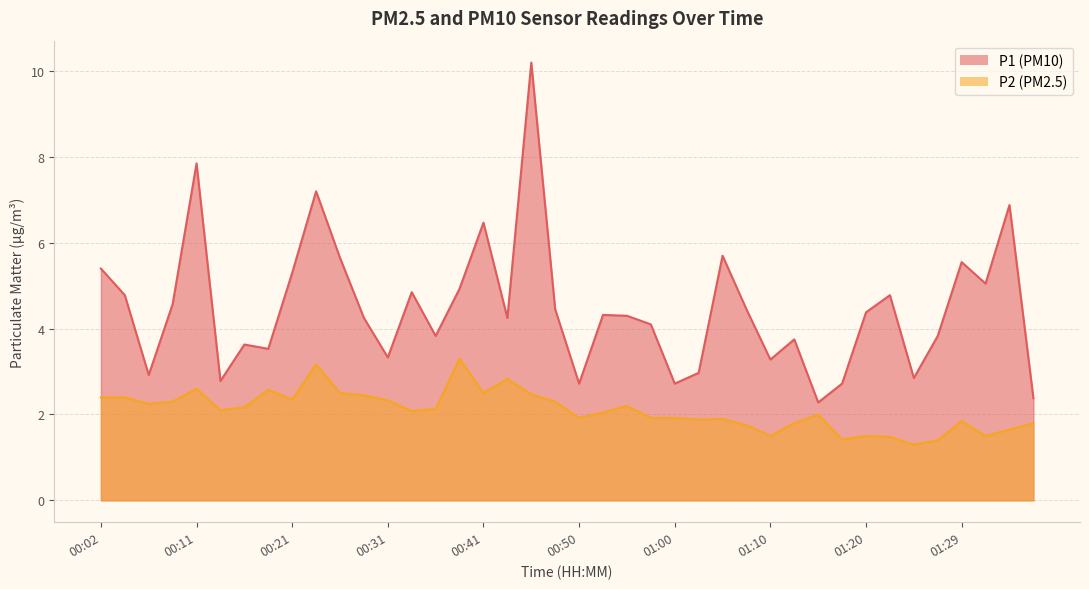

What position from the right is 01:17?

9